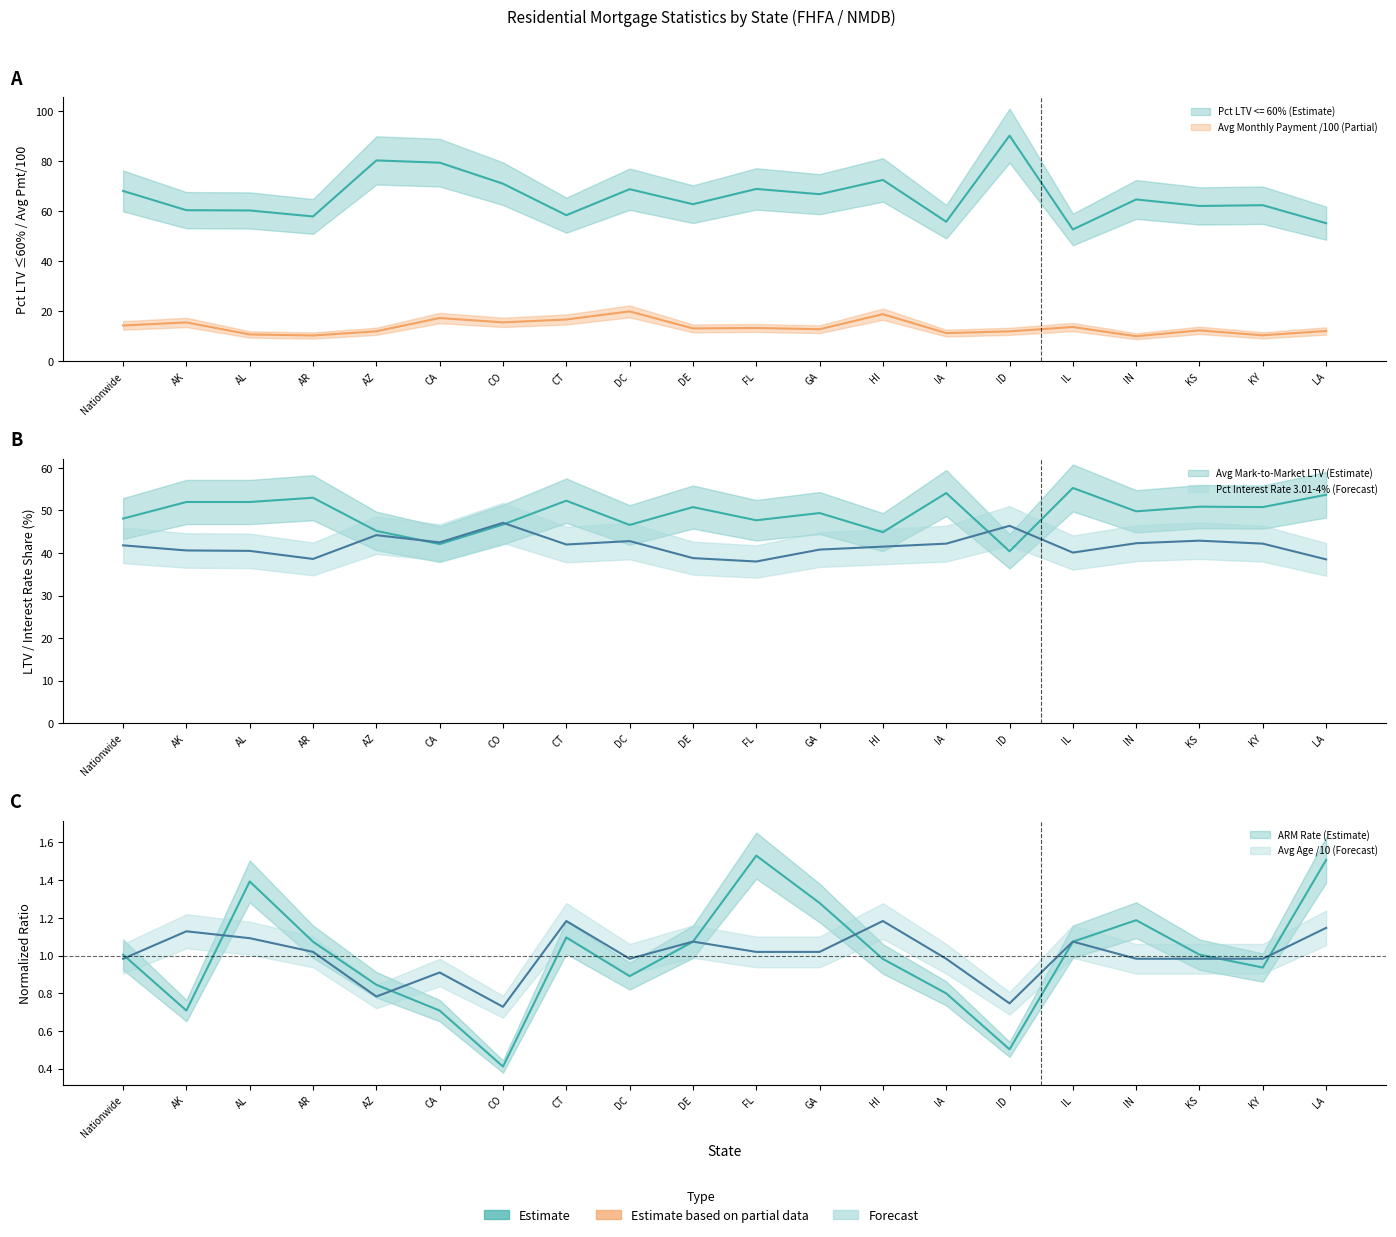

Where is the first local minimum for Adjustable Rate Mortgages (Originated <=4 Yrs)?

AK